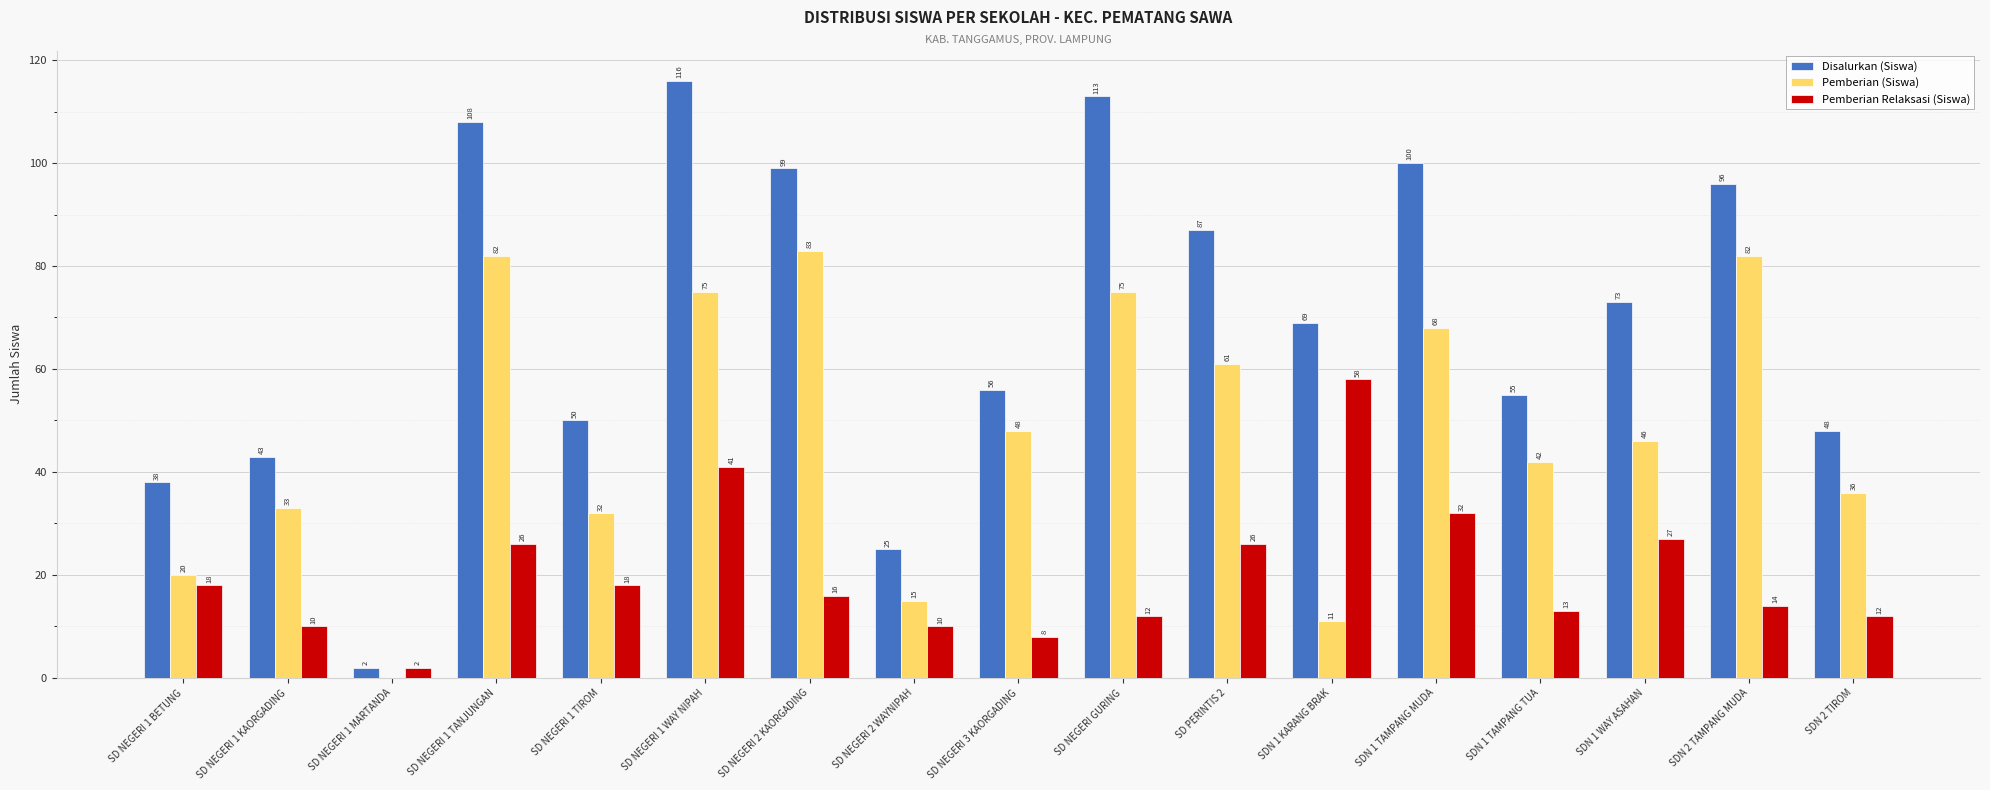

What is the total value across all series at SD NEGERI 1 BETUNG?

76